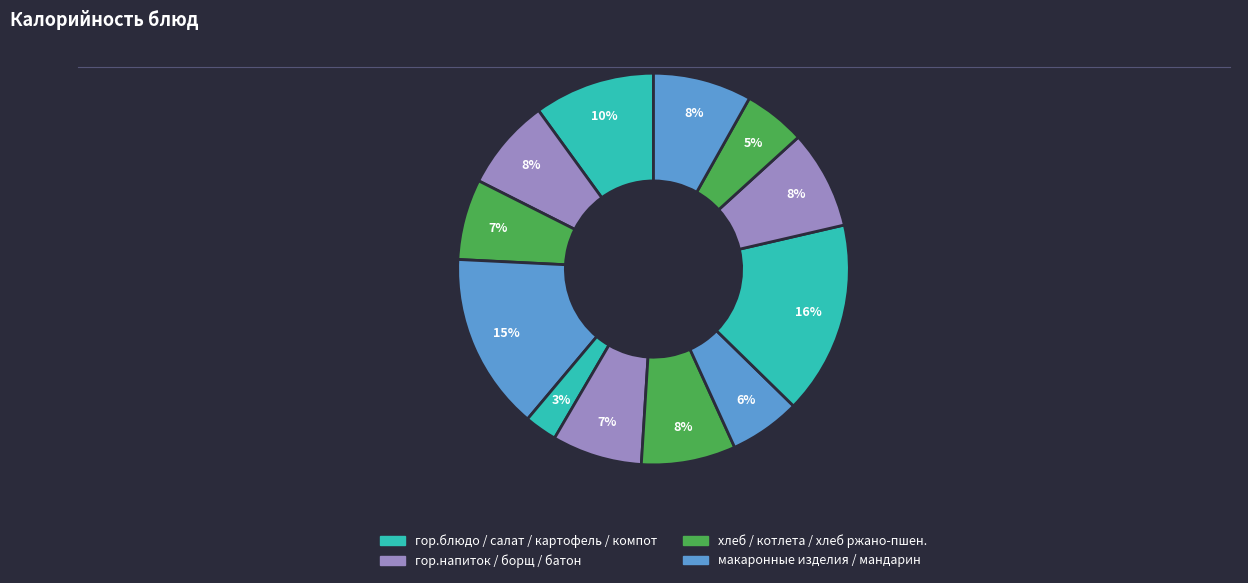

How many segments does this pie chart have?

12